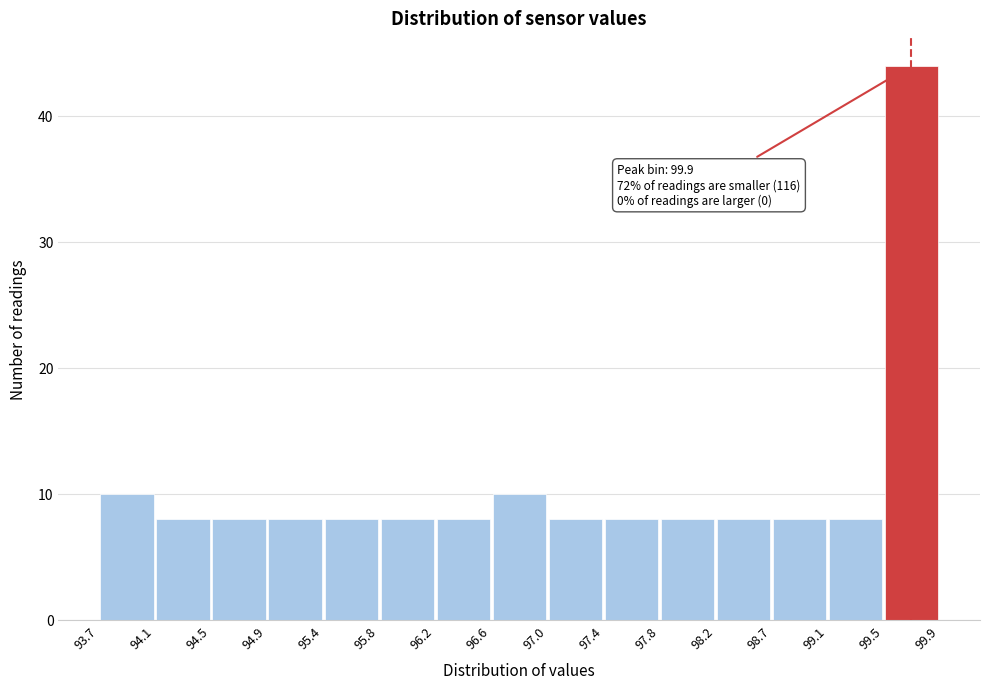

Over which range of the x-axis is the bar tallest?

99.5 to 99.9